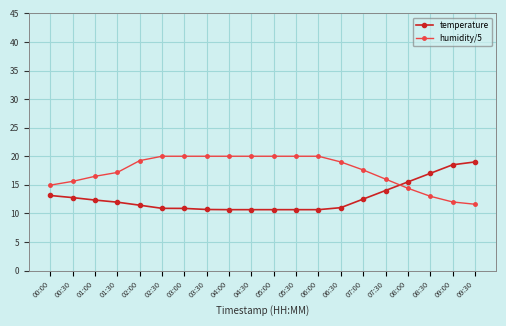

Rank the series by their maximum value, from highest to lowest.

humidity/5, temperature